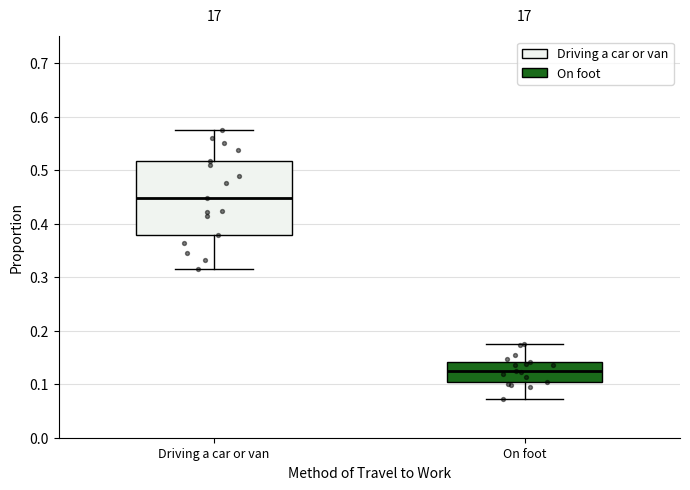

Reading left to right, read every box against the y-axis: the position of its median line, the range the box covers, and the ends of its whiskers. The values are not printed on the chart, so give them approximately, as read against the axis.

Driving a car or van: median 0.45, box 0.38 to 0.52, whiskers 0.31 to 0.58
On foot: median 0.13, box 0.10 to 0.14, whiskers 0.07 to 0.17